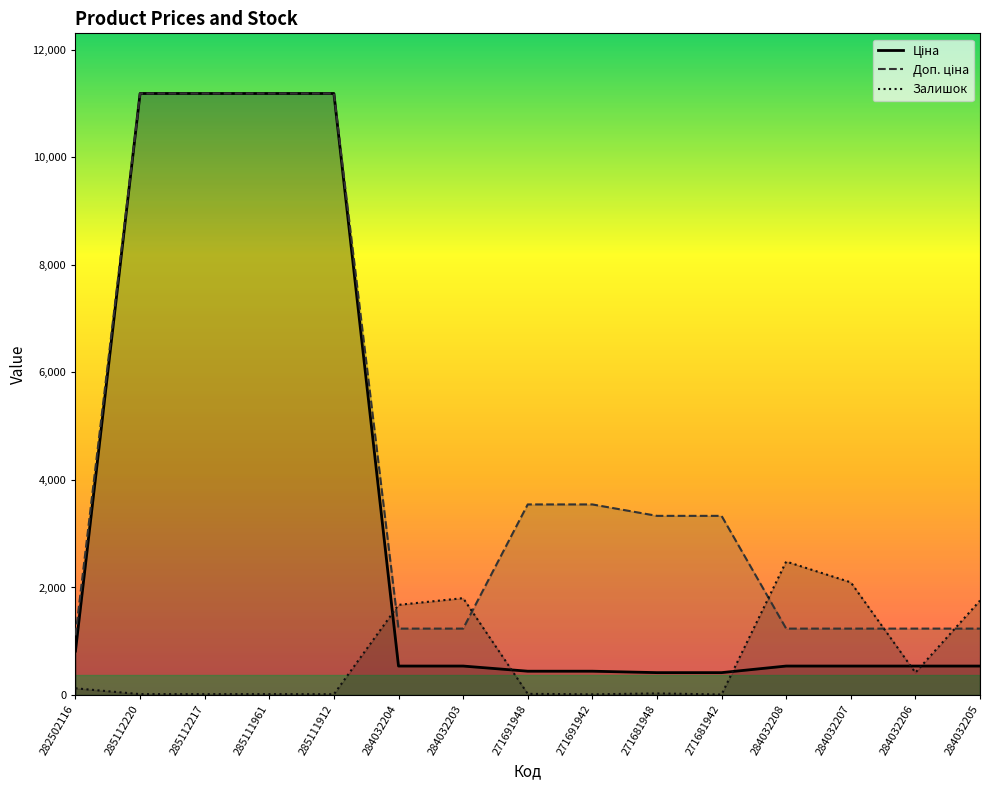

True or false: Доп. ціна and Ціна intersect in this chart.

False